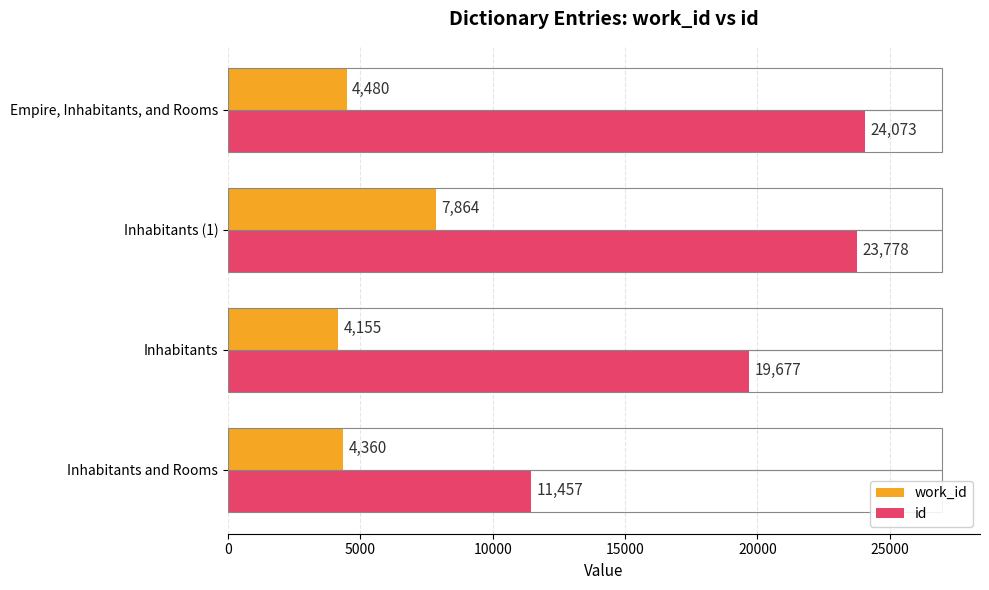

What is the total value across all series at Inhabitants?

23832